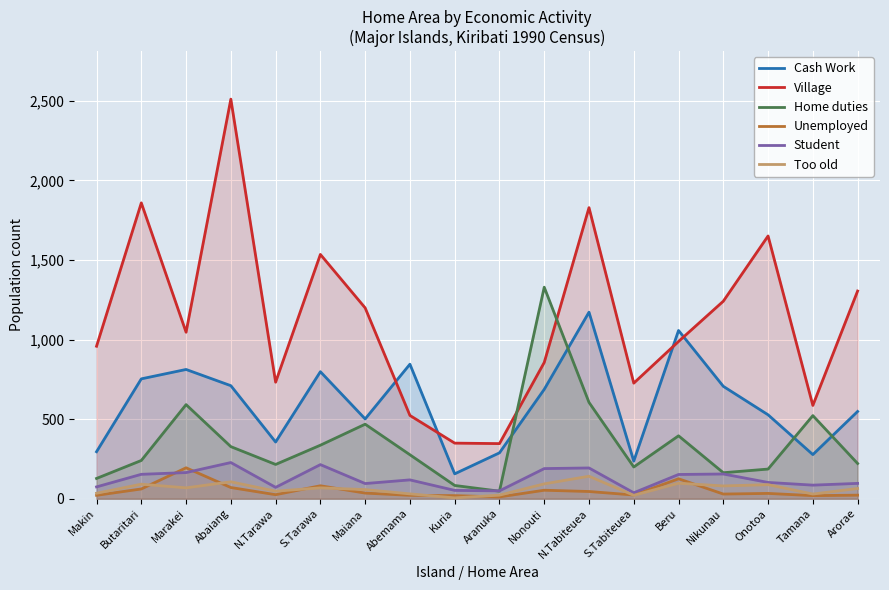

Between which two adjacent categories do Home duties and Student first intersect?

Kuria and Aranuka